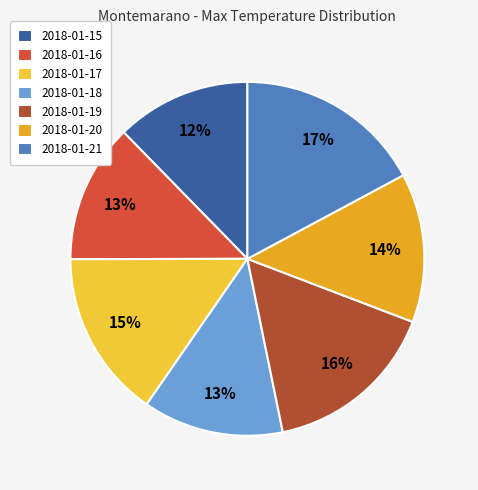

Which has a higher value, 2018-01-21 or 2018-01-18?

2018-01-21